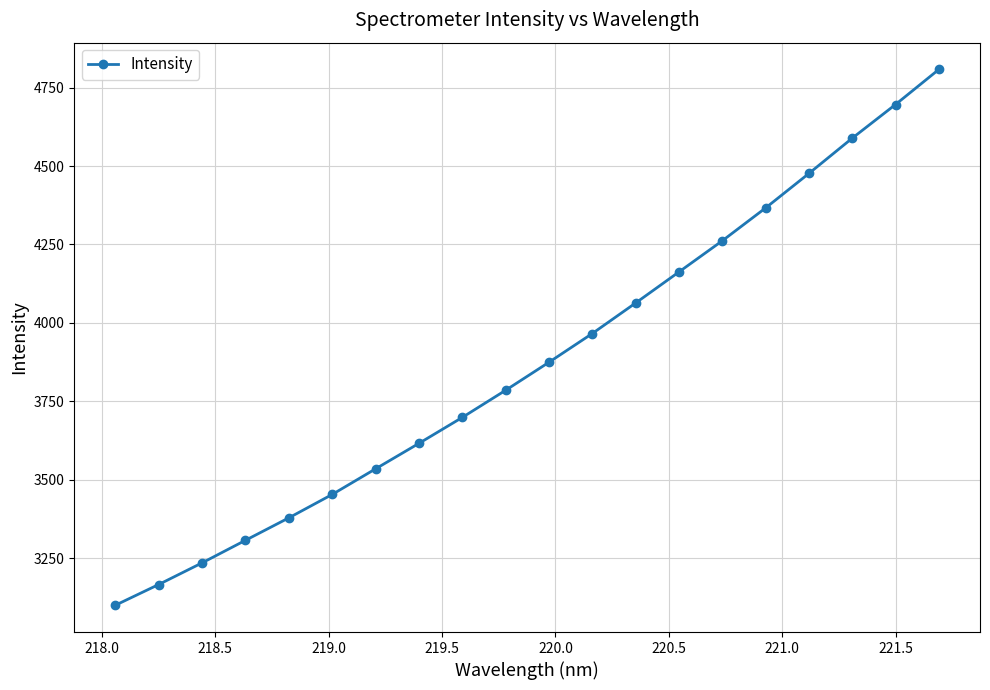

What is the value of the 8th point from the left?

3615.7